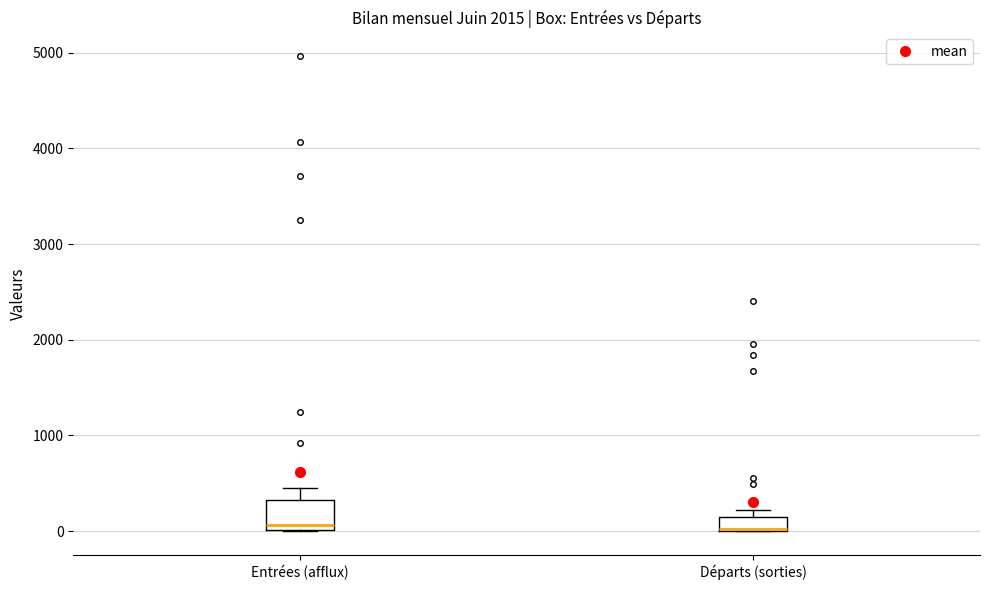

Where does the median line of the box for Entrées (afflux) sit on the y-axis? The values are not printed on the chart, so give them approximately, as read against the axis.

100